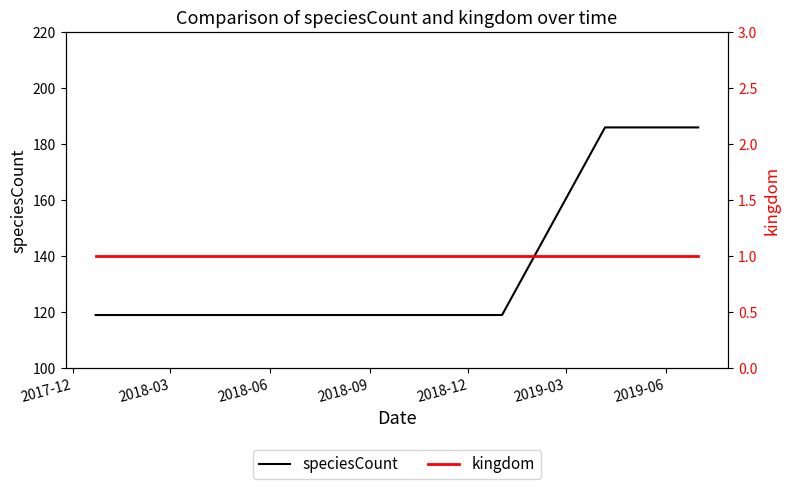

At 2018-09, list the series in order from smallest to largest.

kingdom, speciesCount